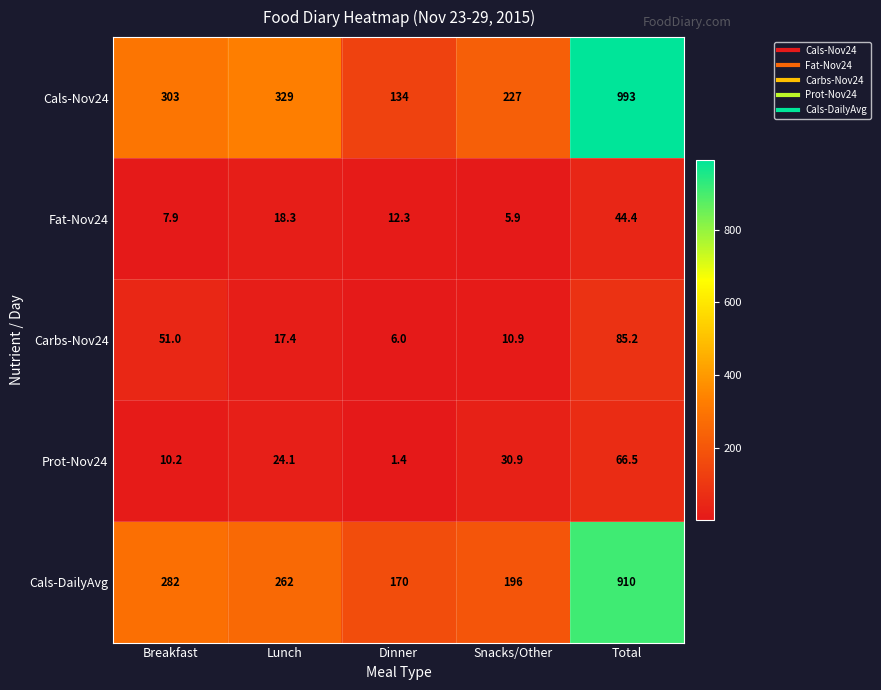

True or false: Cals-DailyAvg has a value of 344.6 at Snacks/Other.

False